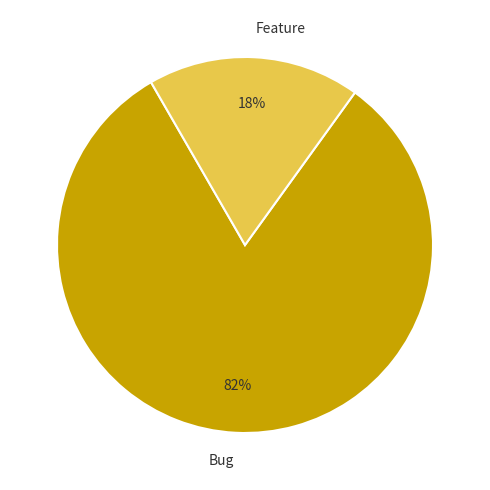

To the nearest percent, what portion does Feature represent?

18%